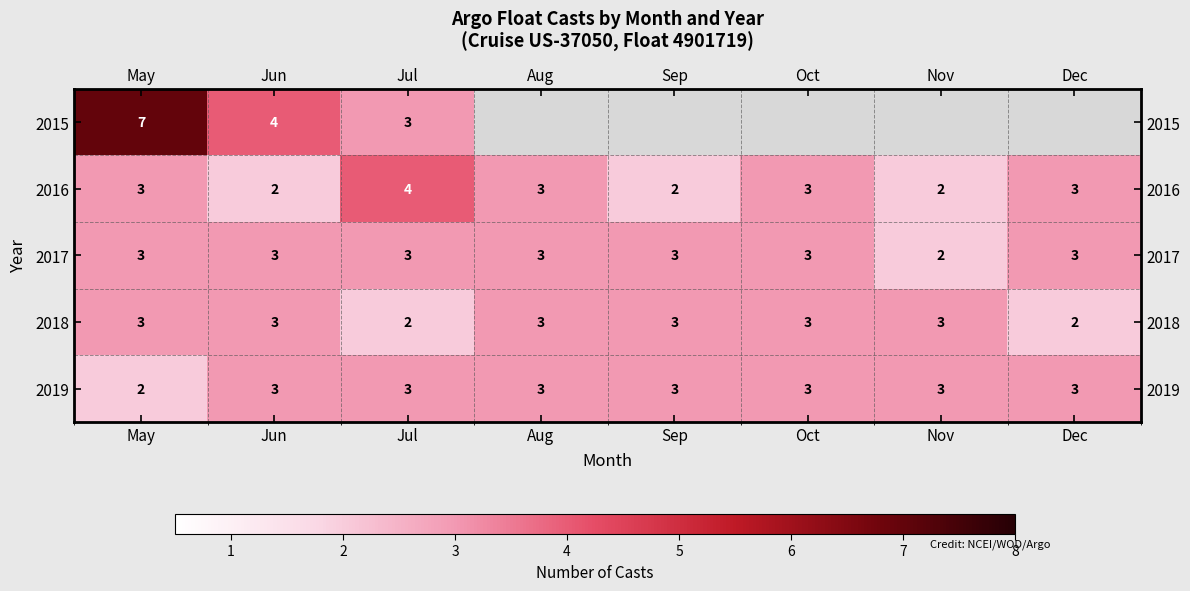

How many 2018 values are between 3 and 4?

6